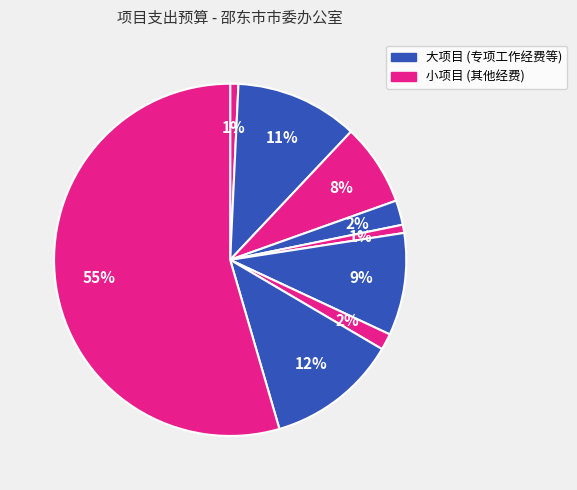

How many segments does this pie chart have?

9